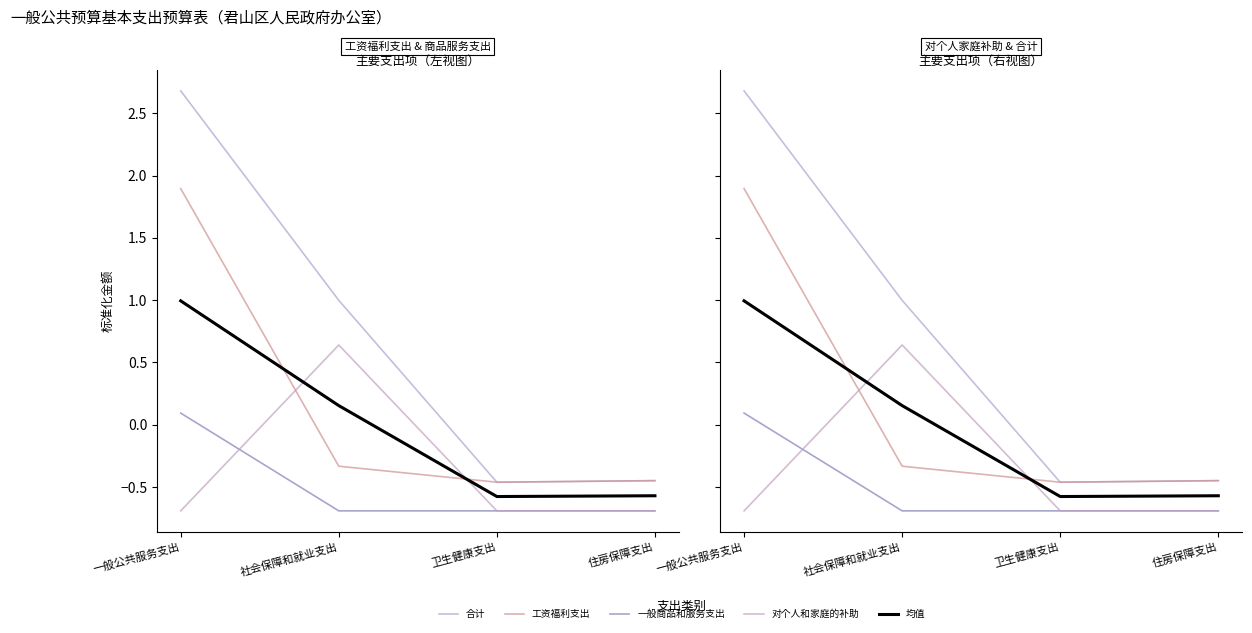

Is the value of 一般商品和服务支出 at 一般公共服务支出 greater than the value of 工资福利支出 at 社会保障和就业支出?

Yes